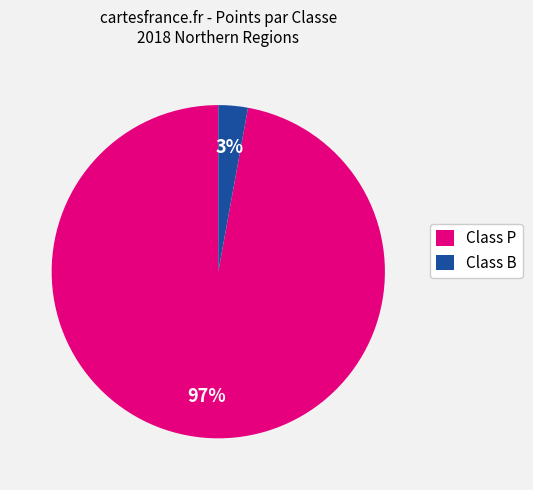

What is the largest slice in the pie chart?

Class P